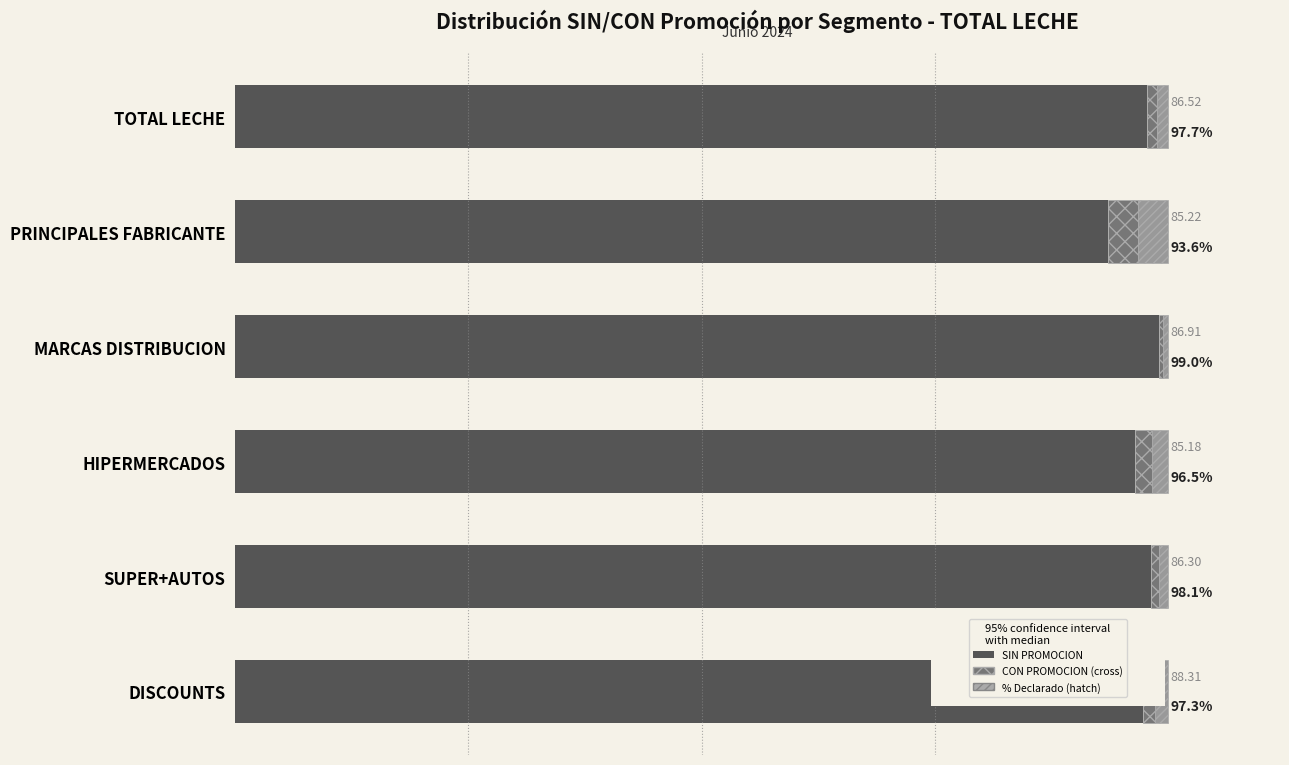

The CON PROMOCION (cross) series shows 0.0 at TOTAL LECHE. True or false?

False